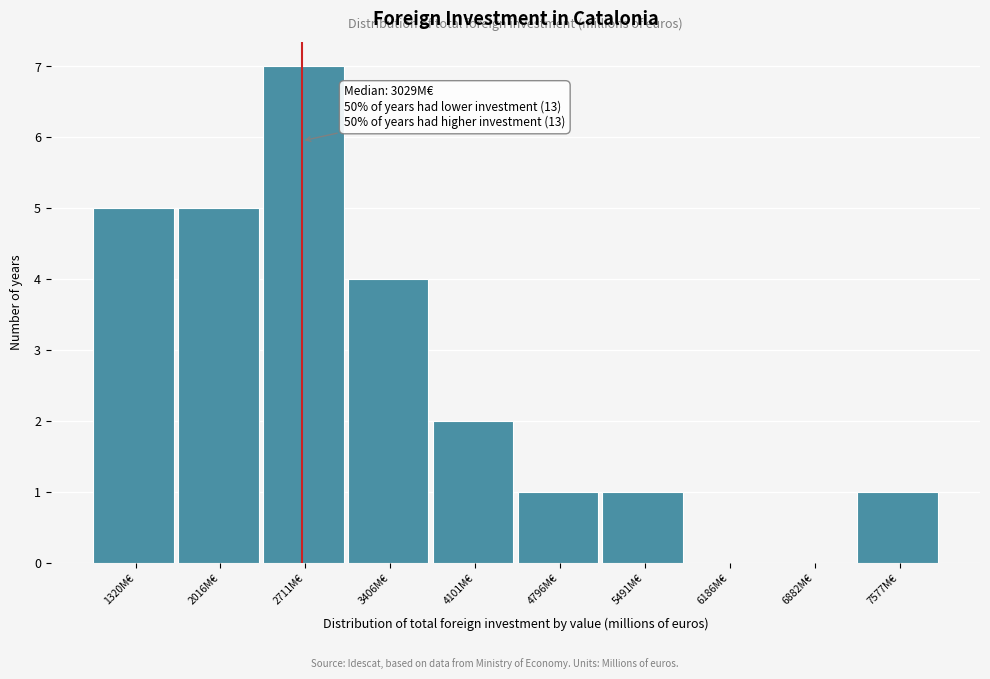

Reading right to left, transcribe all the data shown in this chart.

7577M€=1	6882M€=0	6186M€=0	5491M€=1	4796M€=1	4101M€=2	3406M€=4	2711M€=7	2016M€=5	1320M€=5